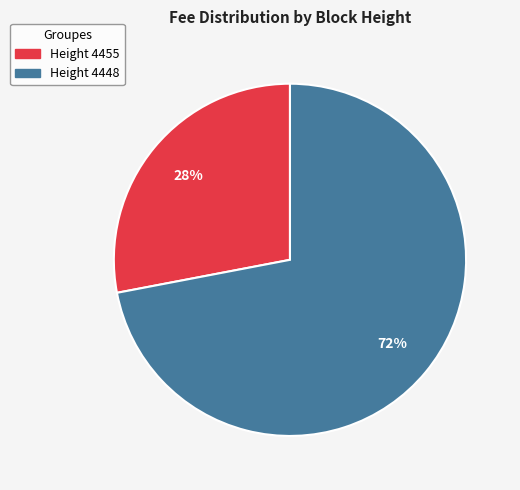

Is there any slice that represents more than half of the pie?

Yes